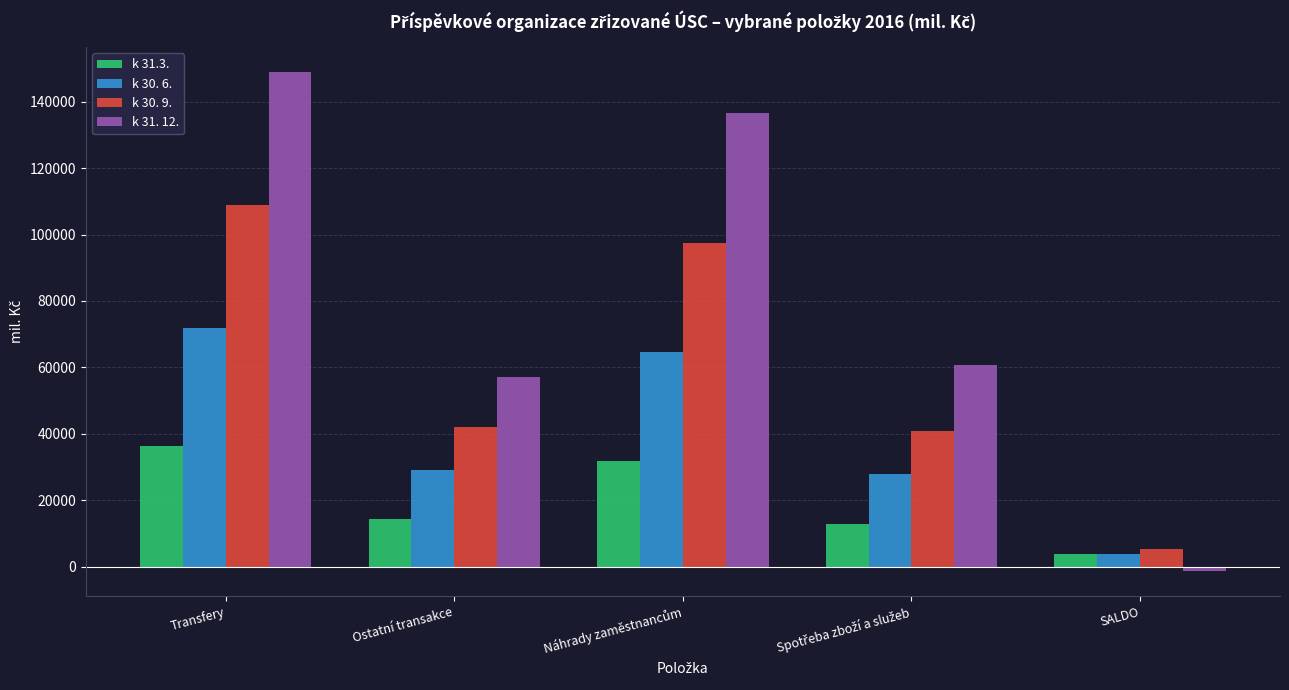

How many categories are shown in the chart?

5